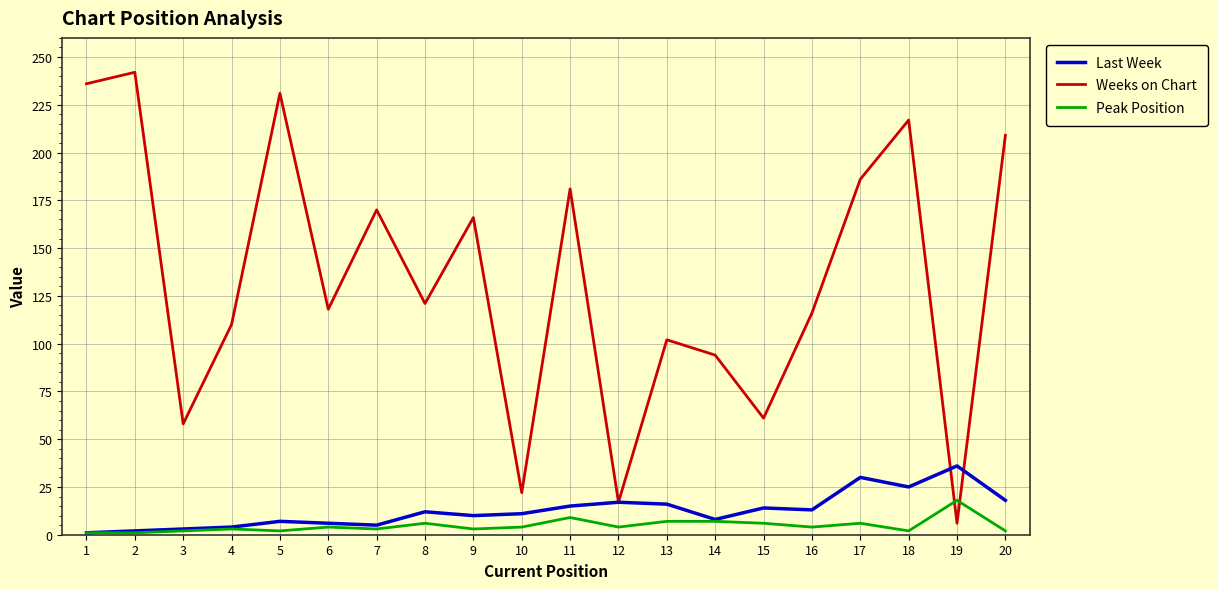

What is the maximum value shown in the chart?

242